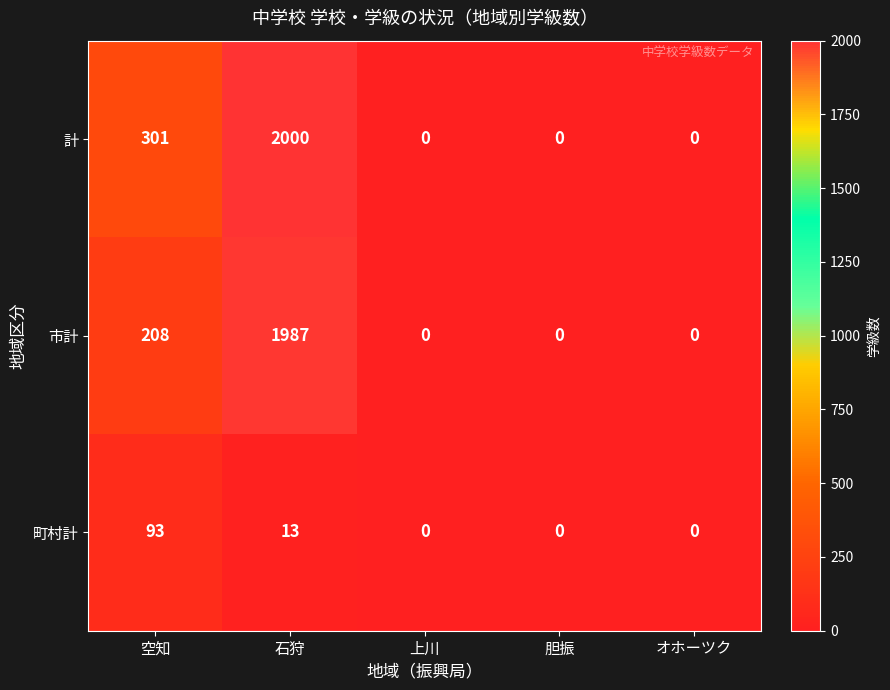

At which category is the sum across all series the highest?

石狩